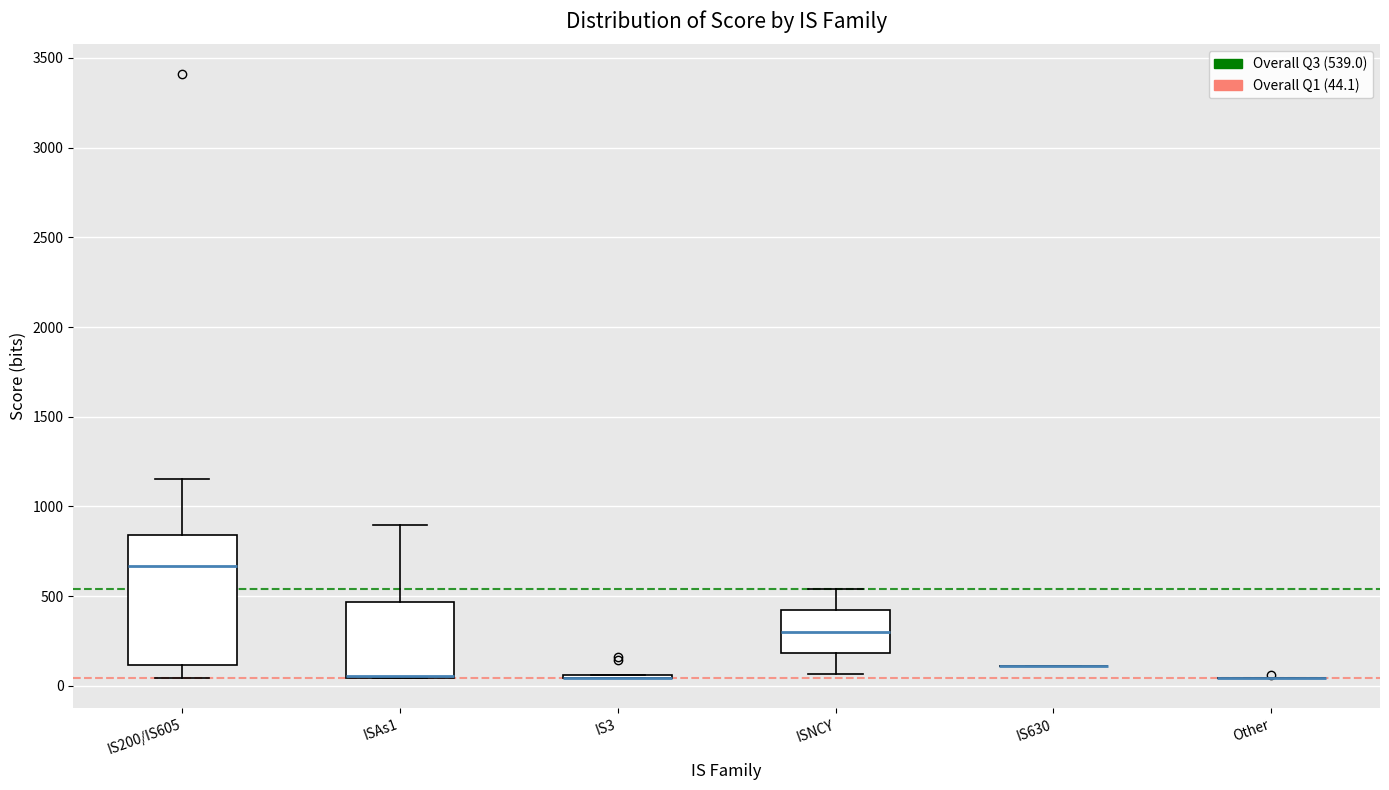

Reading left to right, transcribe this box plot: for each box, give where its median line is, the range the box spans, and where its two whiskers end, as read against the y-axis. The values are not printed on the chart, so give them approximately, as read against the axis.

IS200/IS605: median 650, box 100 to 850, whiskers 50 to 1150
ISAs1: median 50 (drawn on the box's lower edge), box 50 to 450, whiskers 50 to 900
IS3: box collapsed to a line at 50, whiskers 50 to 50
ISNCY: median 300, box 200 to 400, whiskers 50 to 550
IS630: box collapsed to a line at 100, whiskers 100 to 100
Other: box collapsed to a line at 50, whiskers 50 to 50